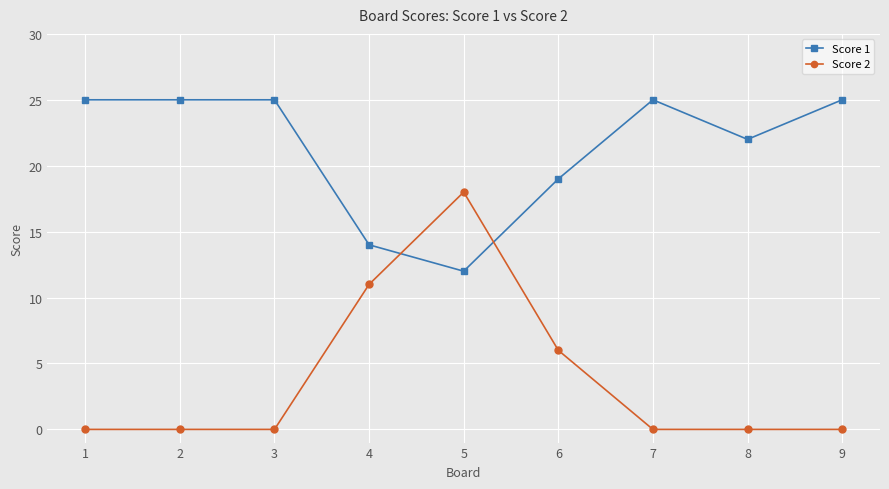

Which series has the widest spread of values?

Score 2